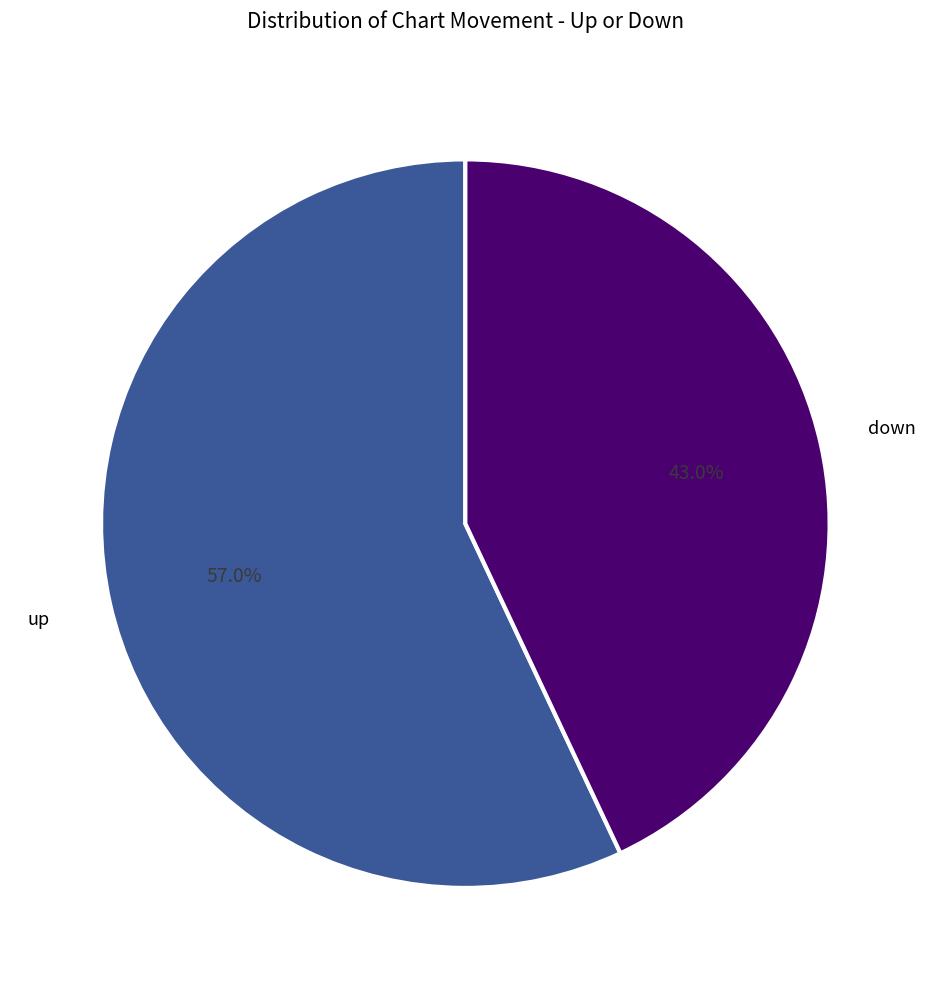

How many segments does this pie chart have?

2